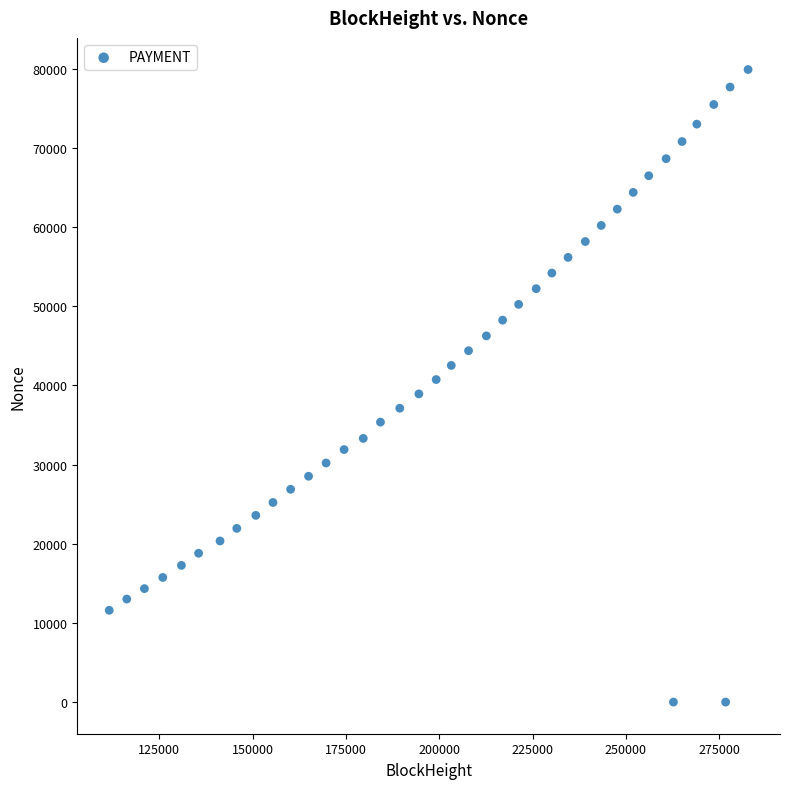

What is the range of X values (max minus min)?

171072